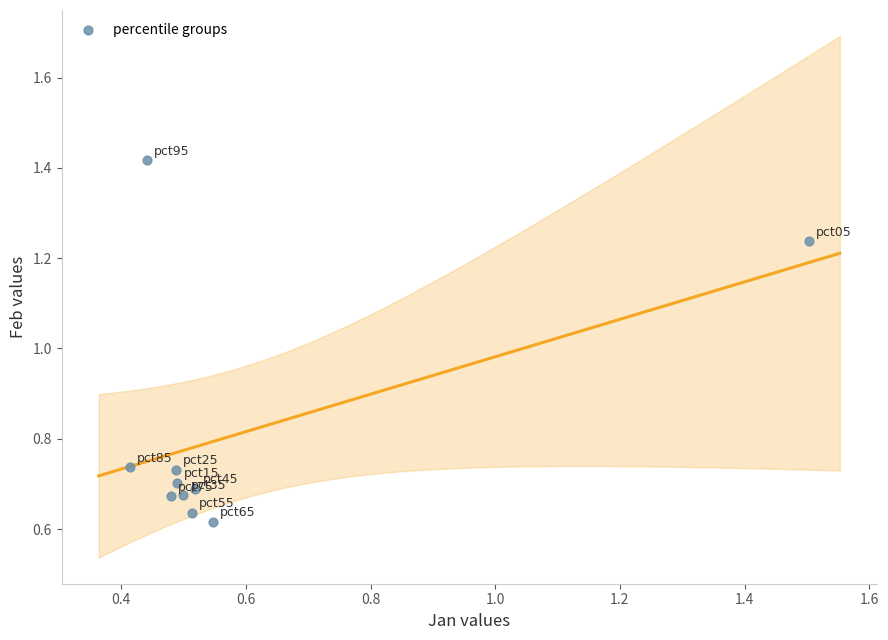

What is the range of X values (max minus min)?

1.1